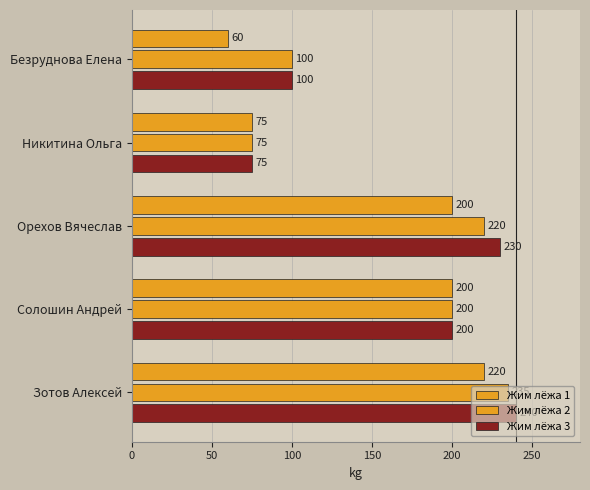

Count the number of categories in the chart.

5